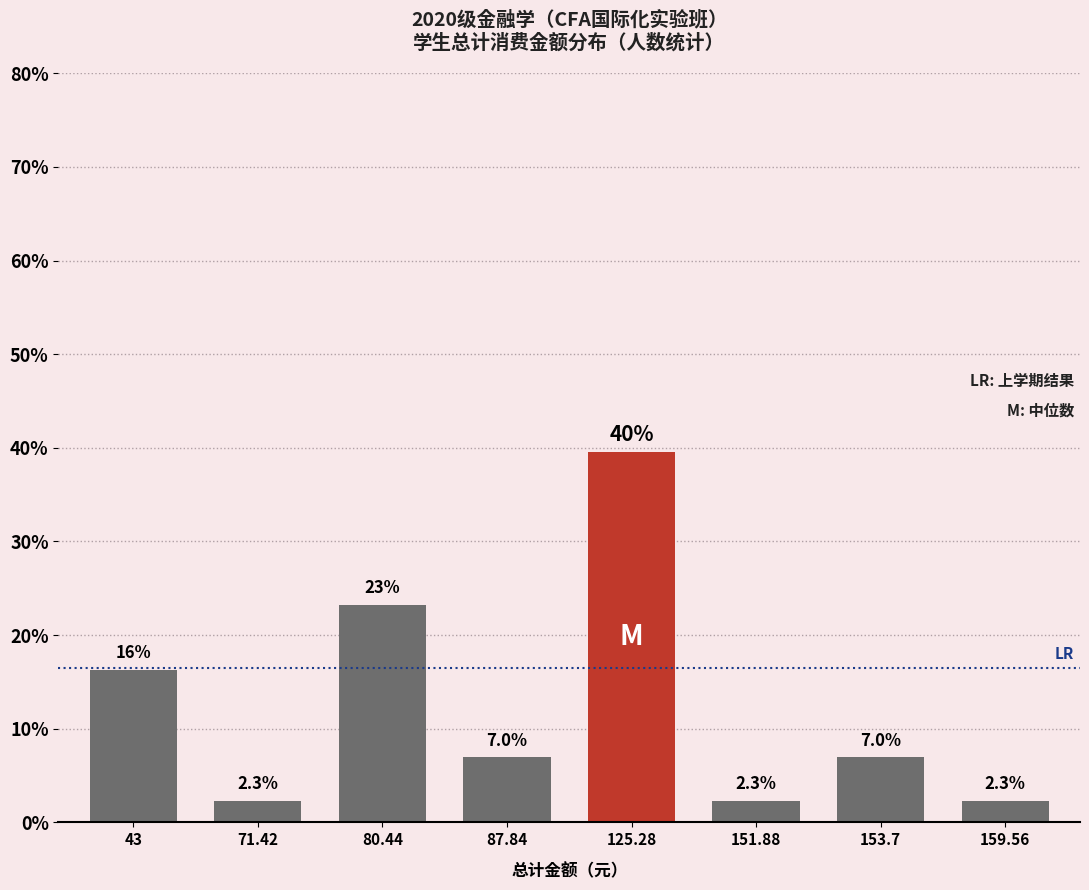

What is the label of the 2nd bar from the left?

71.42